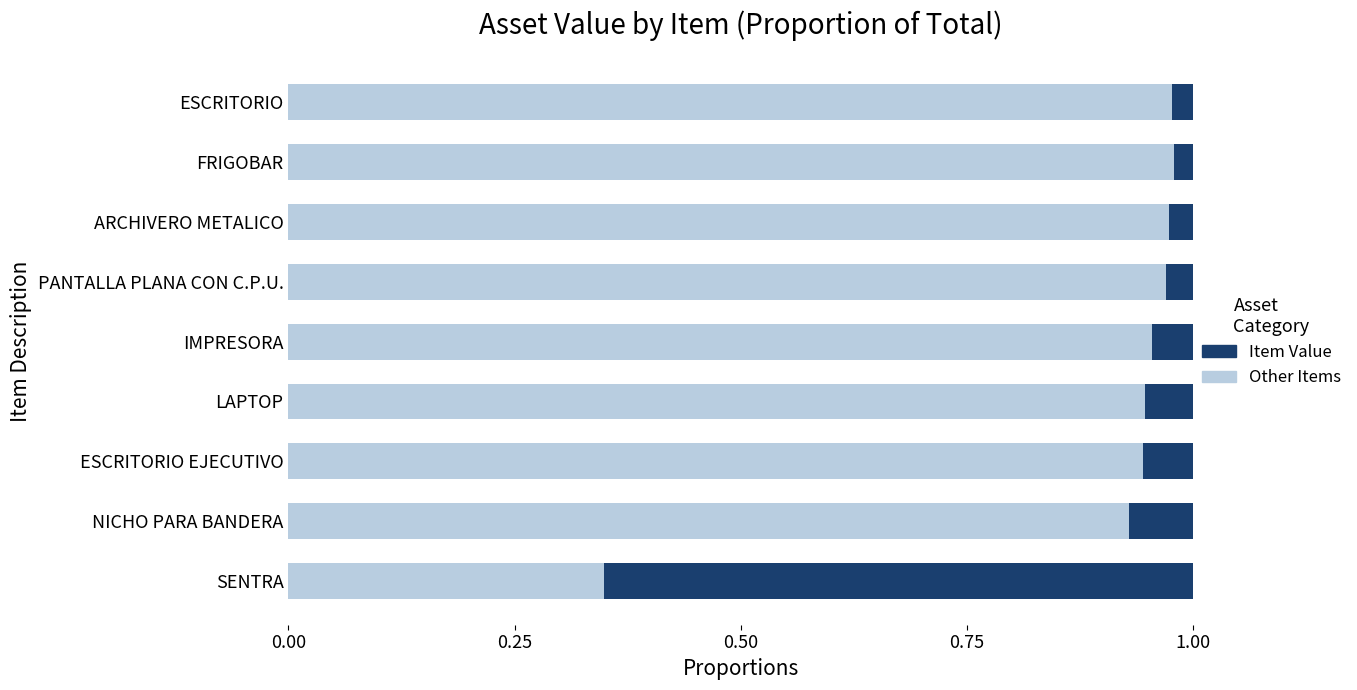

Which category has the lowest value in the Other Items series?

SENTRA